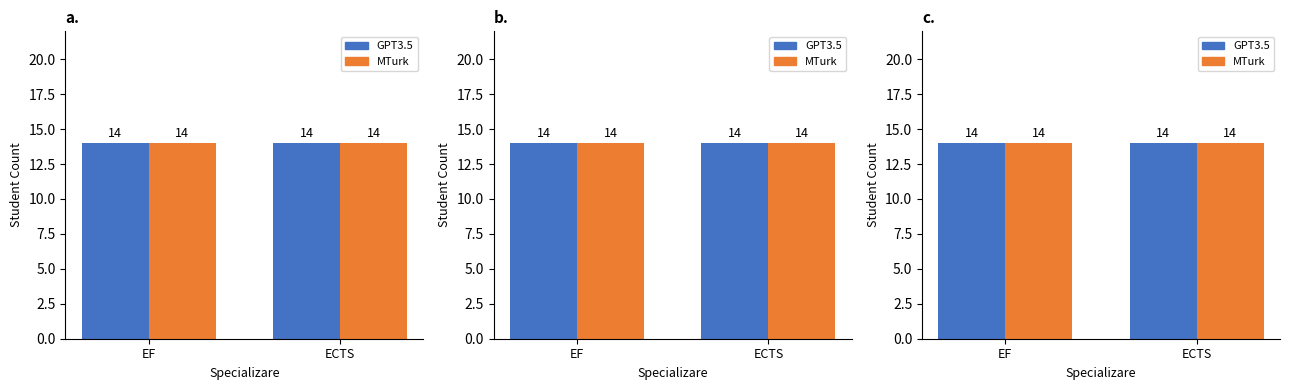

How many groups of bars are there?

2